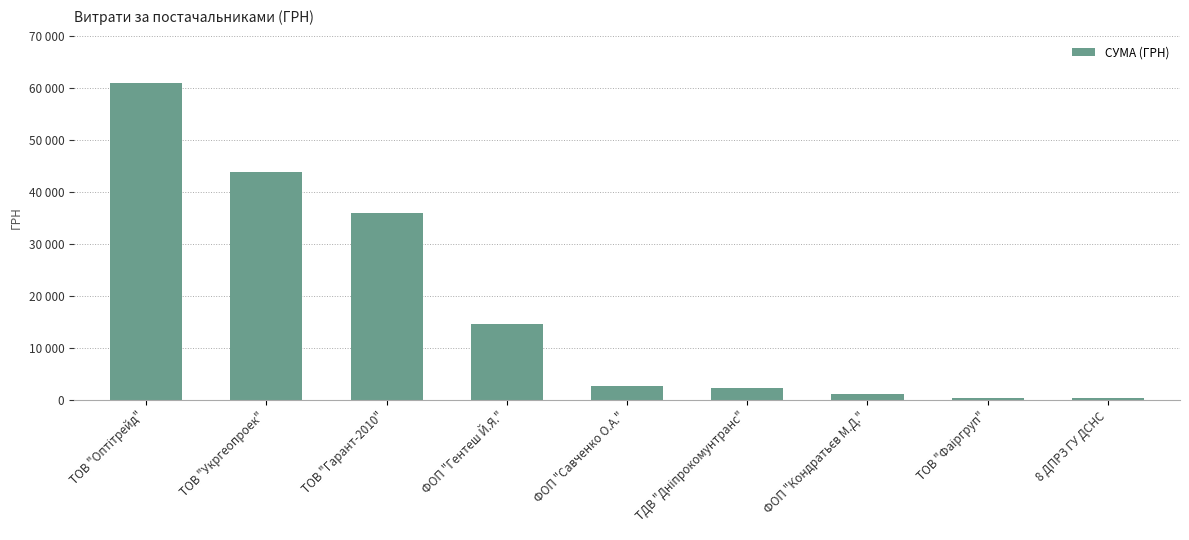

Read the value at ТОВ "Укргеопроек".

43943.4